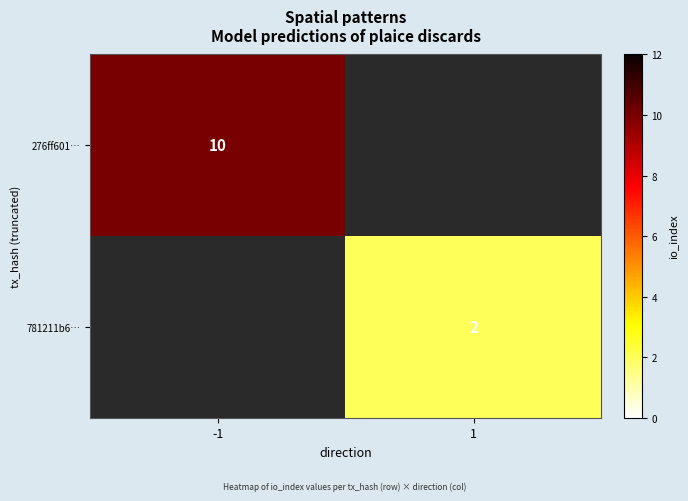

At which category does the chart reach its minimum across all series?

1